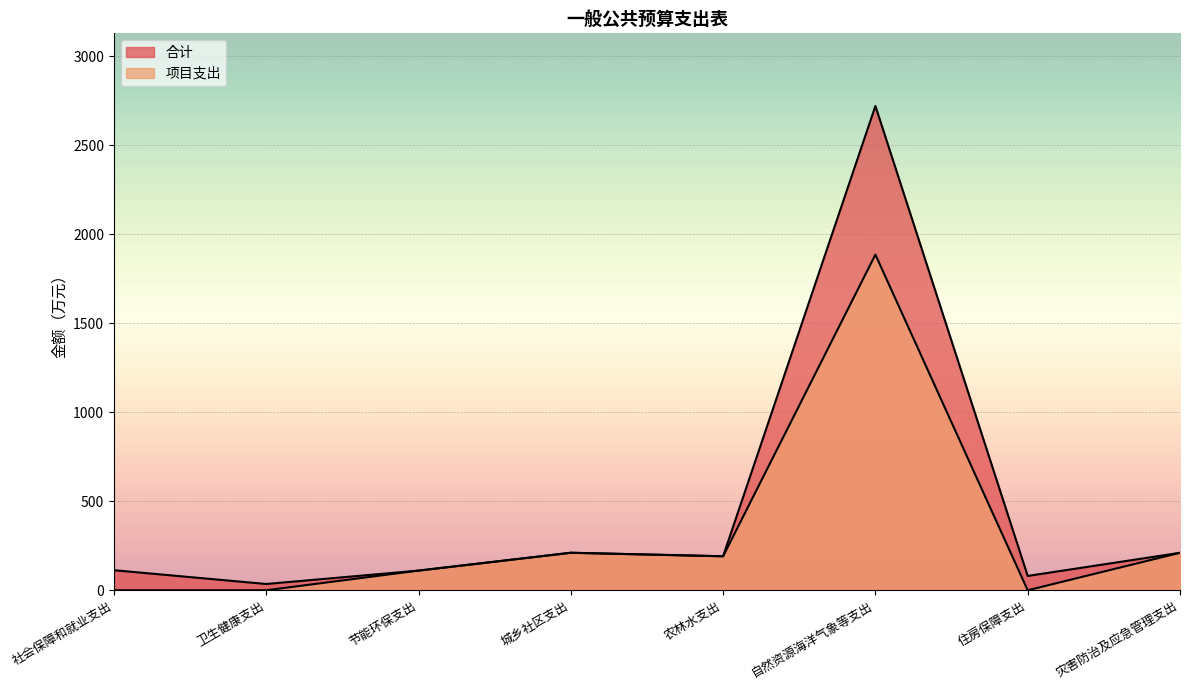

Reading left to right, what are all the values shown in this chart?

合计: 社会保障和就业支出=112.8	卫生健康支出=35.2	节能环保支出=110.5	城乡社区支出=210.8	农林水支出=191.1	自然资源海洋气象等支出=2721.6	住房保障支出=80.5	灾害防治及应急管理支出=210.6
项目支出: 社会保障和就业支出=0.0	卫生健康支出=0.0	节能环保支出=110.5	城乡社区支出=210.8	农林水支出=191.1	自然资源海洋气象等支出=1886.3	住房保障支出=0.0	灾害防治及应急管理支出=210.6